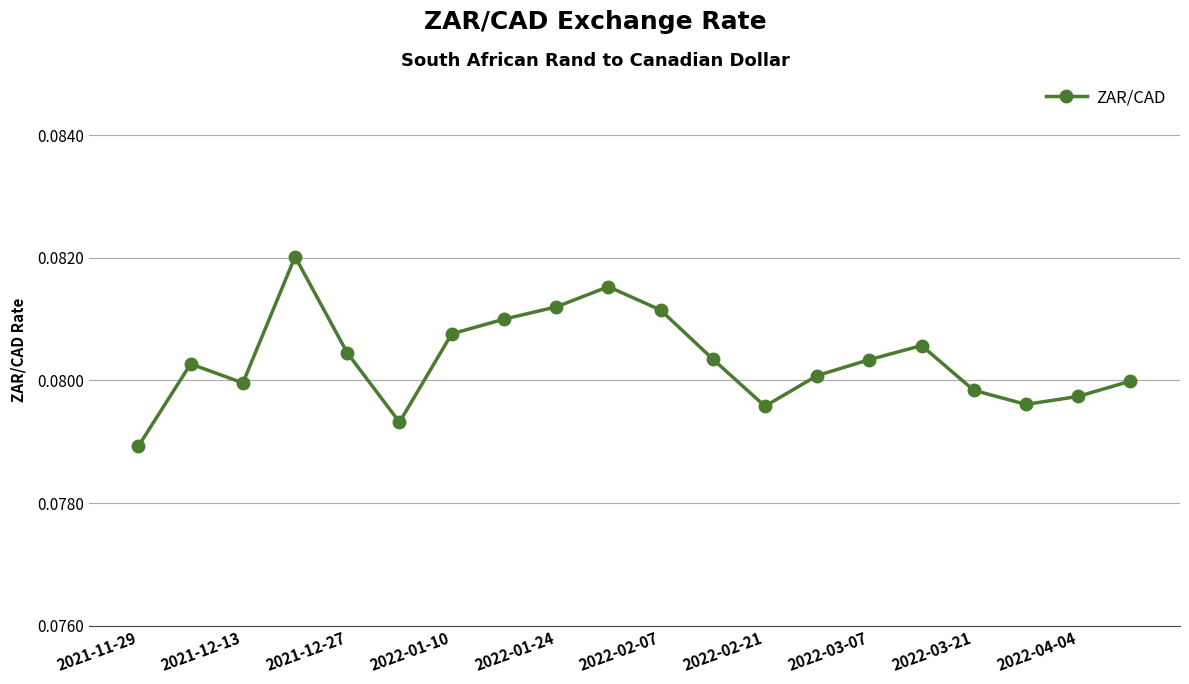

How many lines are shown in the chart?

1